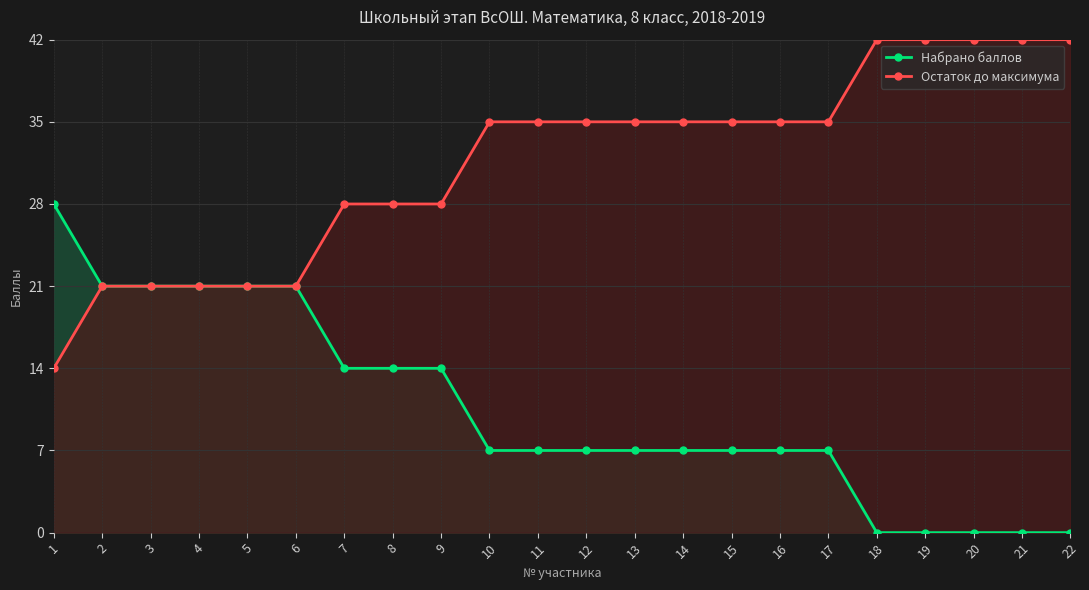

Which series has the largest total across all categories?

Остаток до максимума